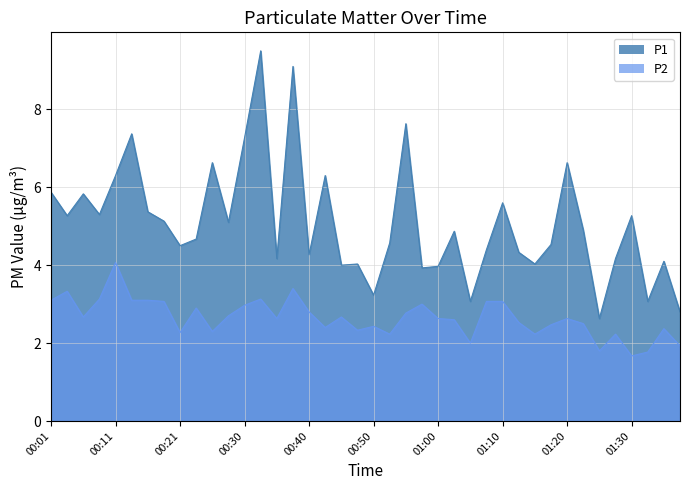

At which category is the sum across all series the highest?

00:33